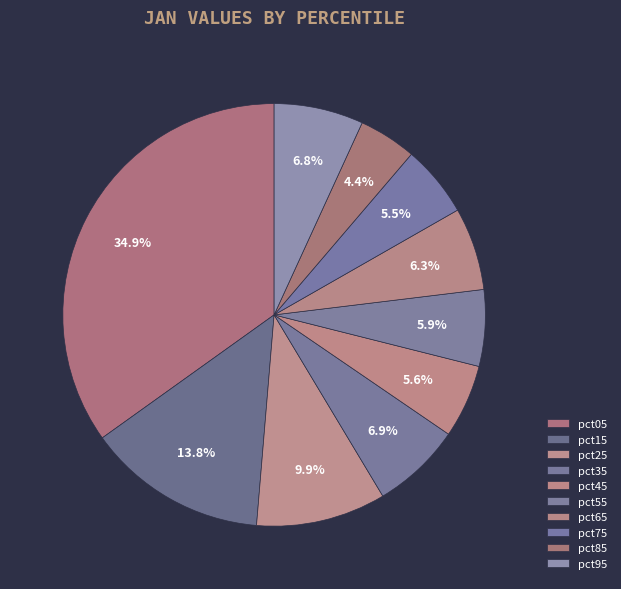

Is pct45 the majority of the pie?

No